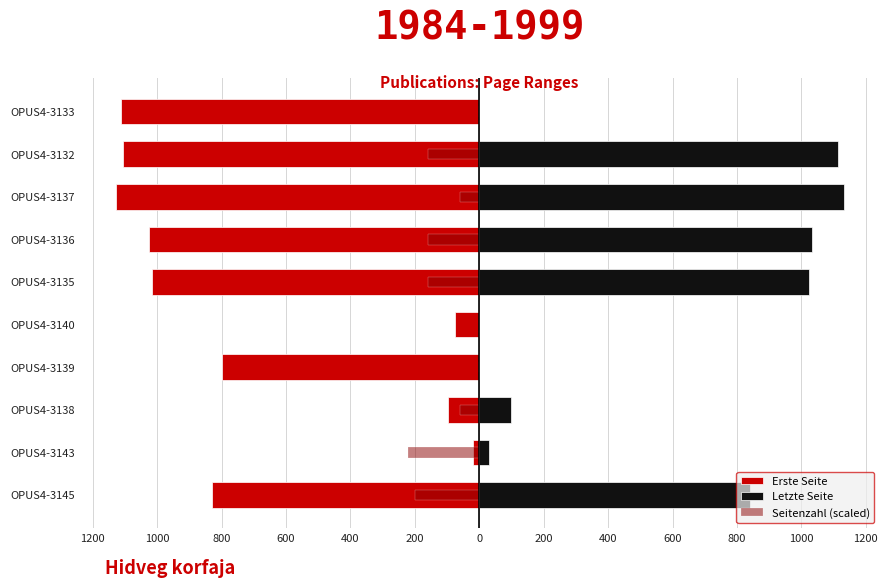

Reading left to right, extract all data points from this chart.

Erste Seite: -829	-19	-96	-800	-75	-1017	-1025	-1128	-1105	-1111
Letzte Seite: 839	30	99	0	0	1025	1033	1131	1113	0
Seitenzahl (scaled): -200	-220	-60	0	0	-160	-160	-60	-160	0